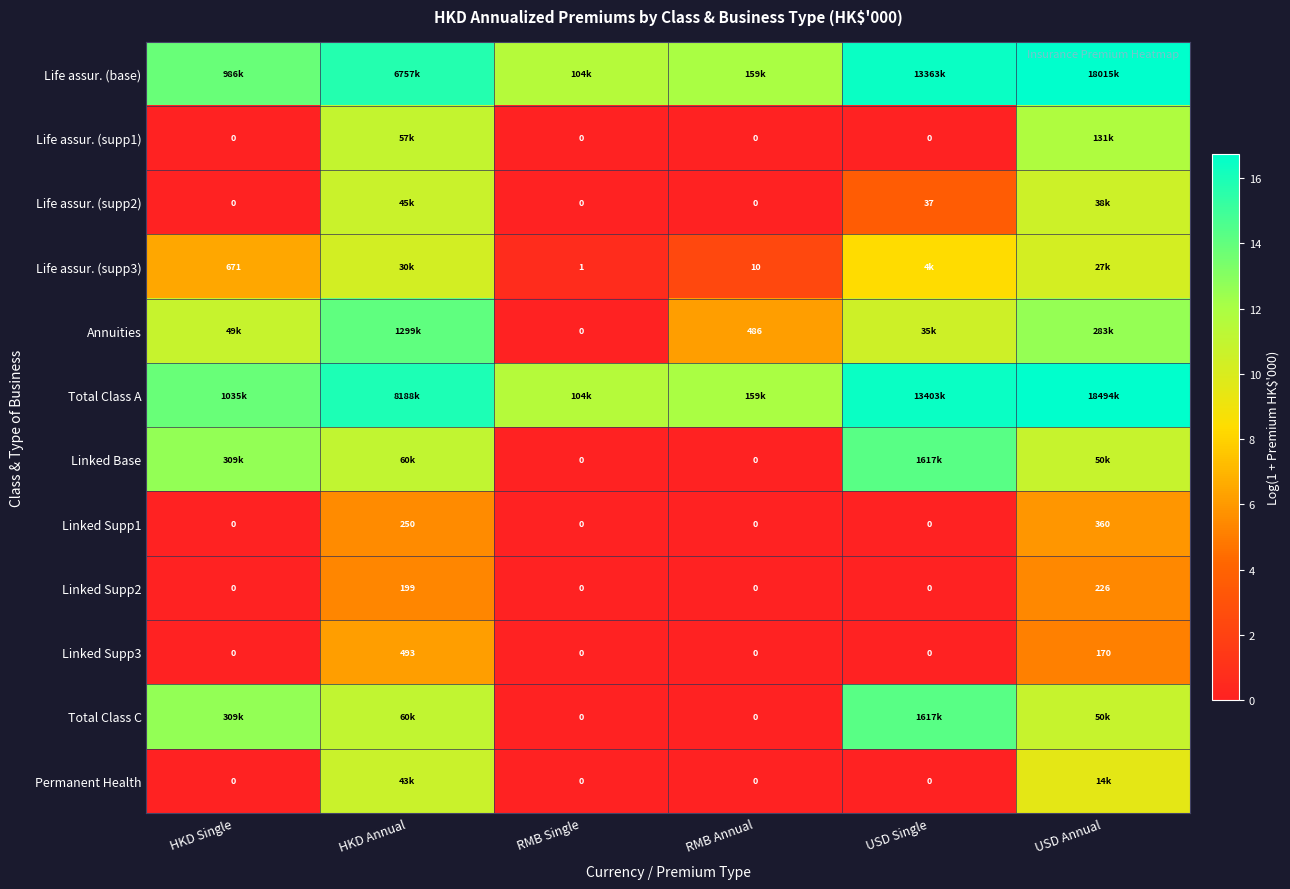

Which category has the highest value in the Linked Supp3 series?

HKD Annual